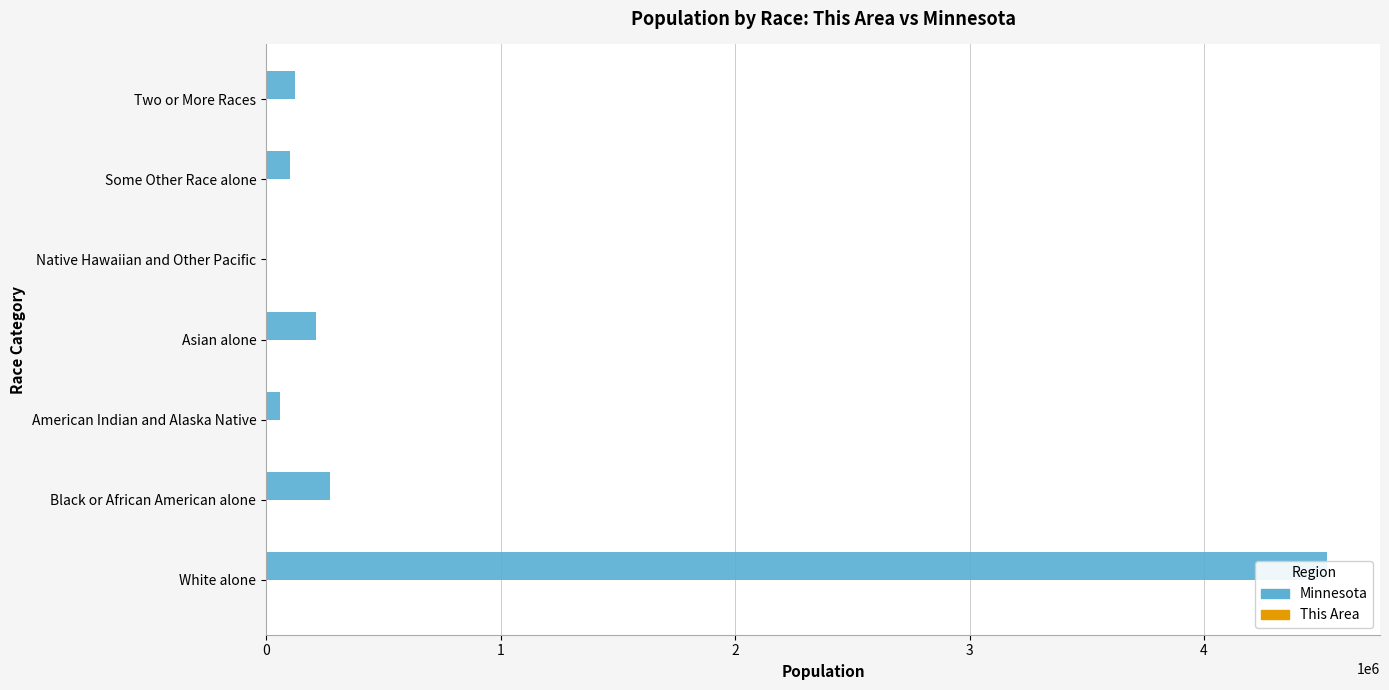

Reading right to left, extract all data points from this chart.

Minnesota: 125145	103000	2156	214234	60916	274412	4524062
This Area: 11	0	0	0	1	3	696